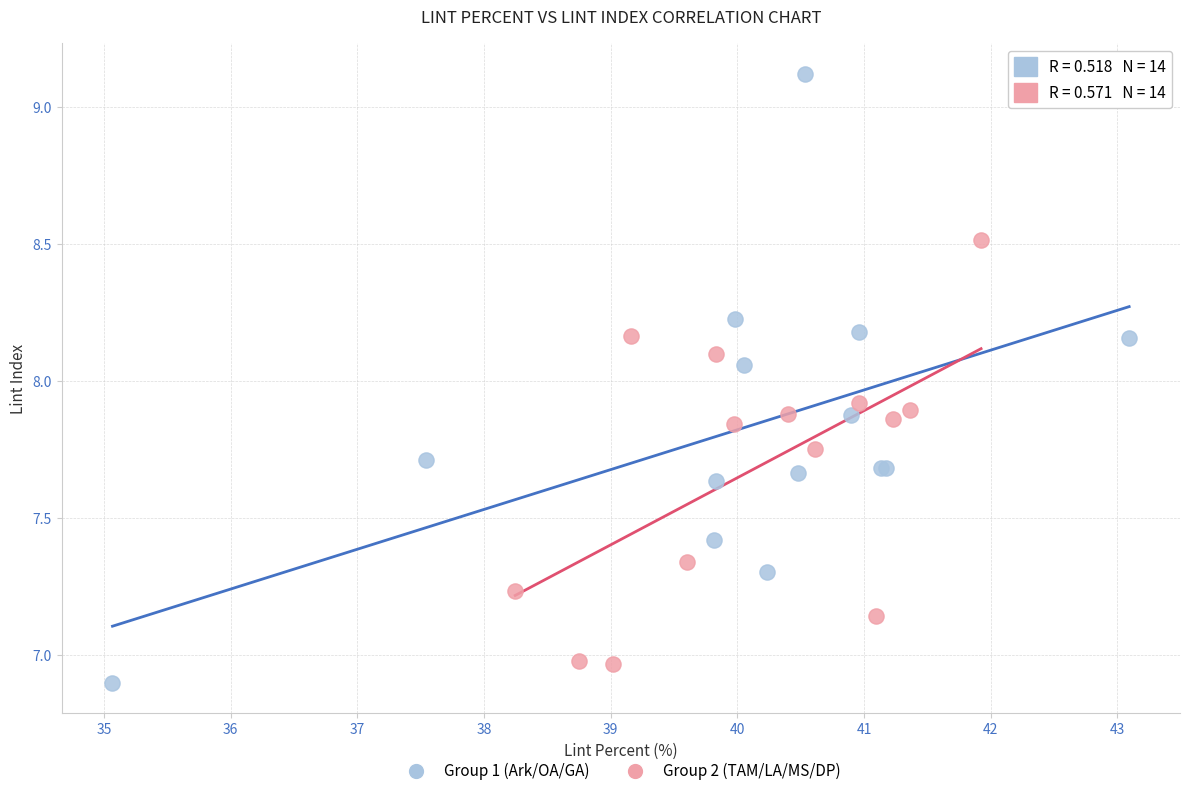

Which series has the widest spread of Y values?

Group 1 (Ark/OA/GA)